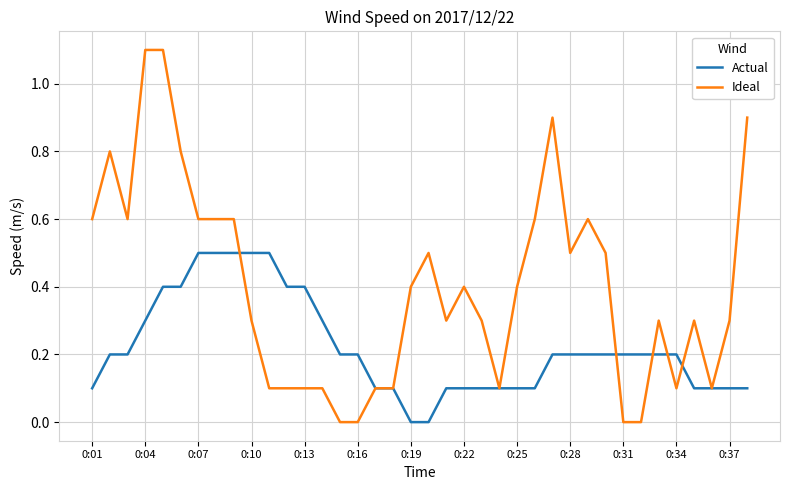

Which series has the largest total across all categories?

Ideal